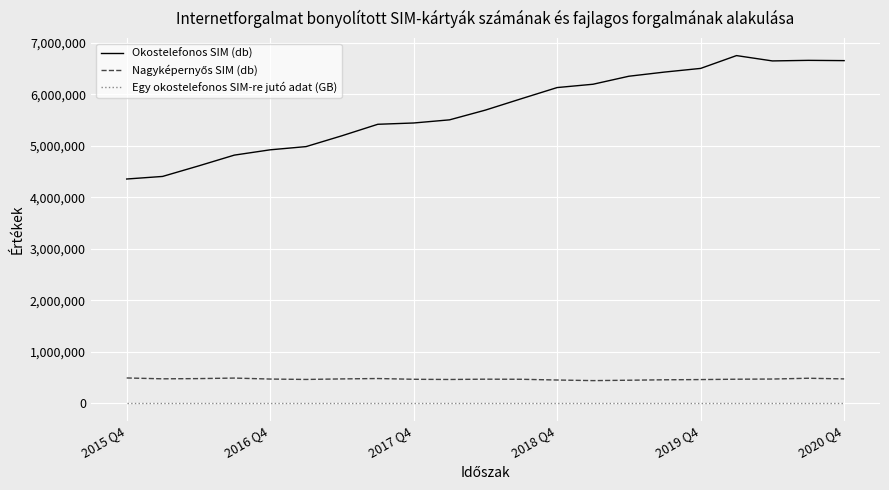

Which series has the largest range (max minus min)?

Okostelefonos SIM (db)